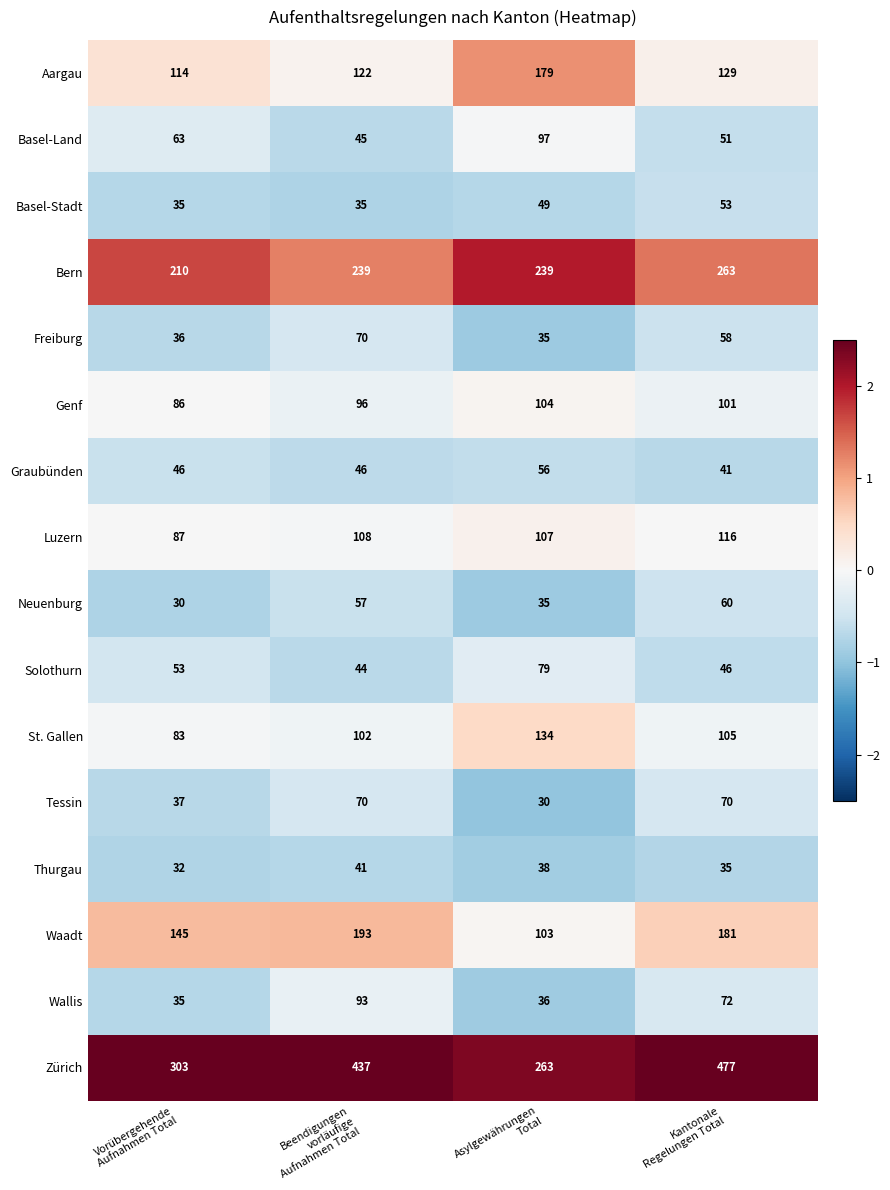

What is the sum of all Genf values?

387